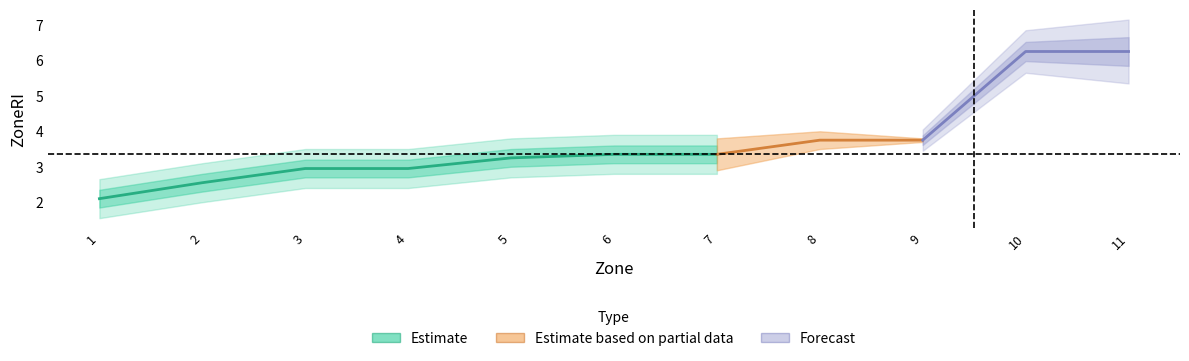

The chart shows a value of 3.2 at 5. True or false?

True